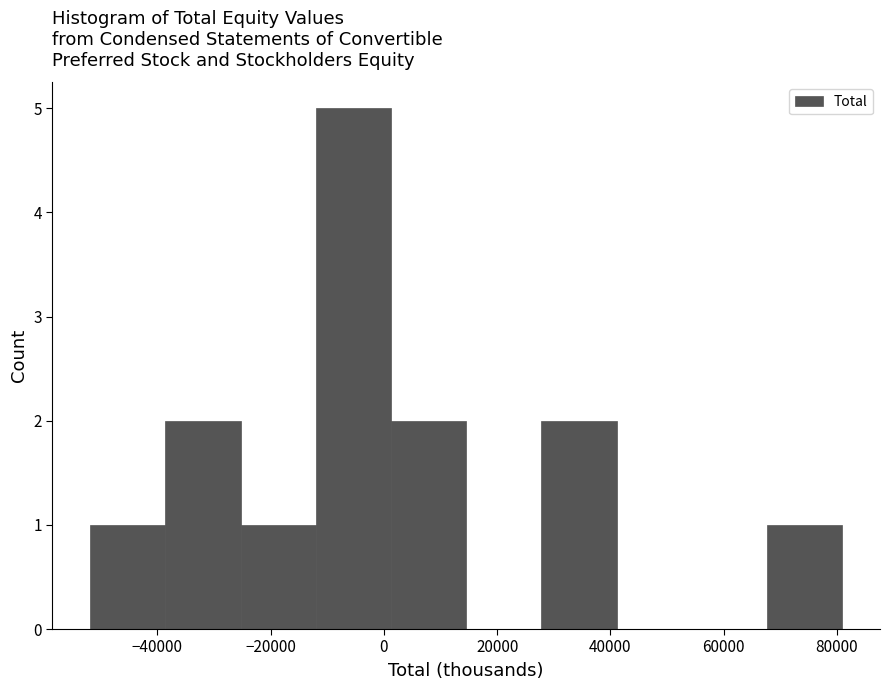

Over which range of the x-axis is the bar tallest?

-12000 to 2000